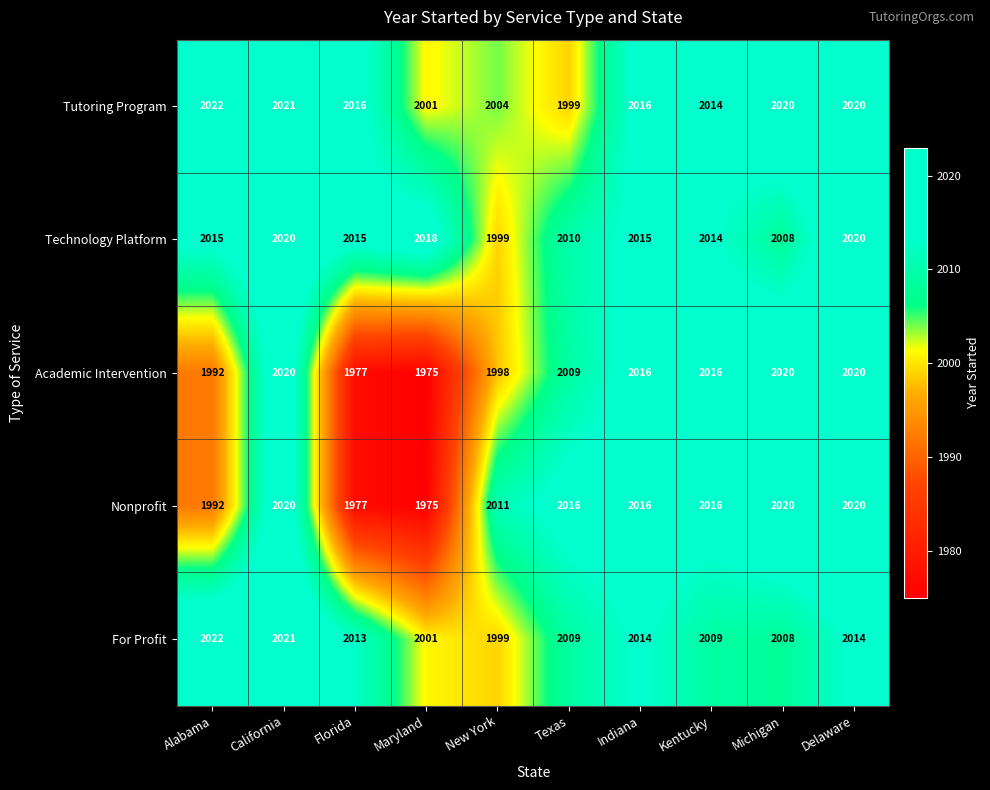

True or false: Academic Intervention has a value of 2020 at California.

True